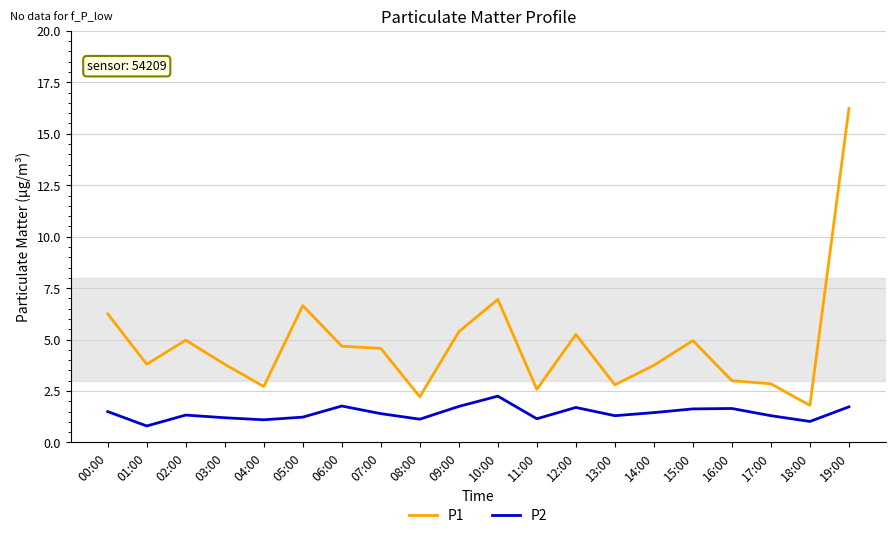

Is this an area chart (filled region under the line)?

No